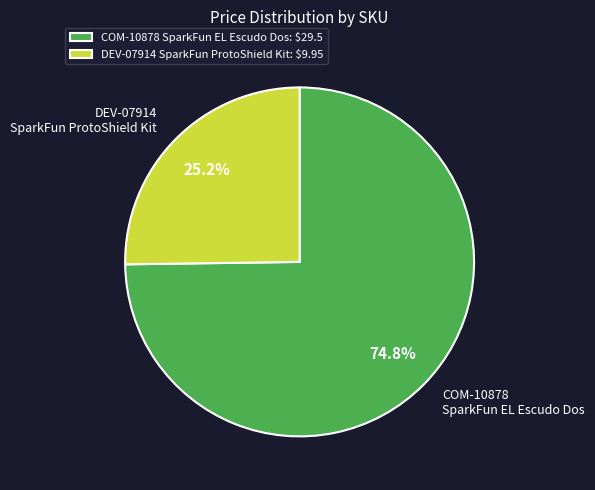

What is the ratio of the value at DEV-07914 SparkFun ProtoShield Kit to the value at COM-10878 SparkFun EL Escudo Dos?

0.3